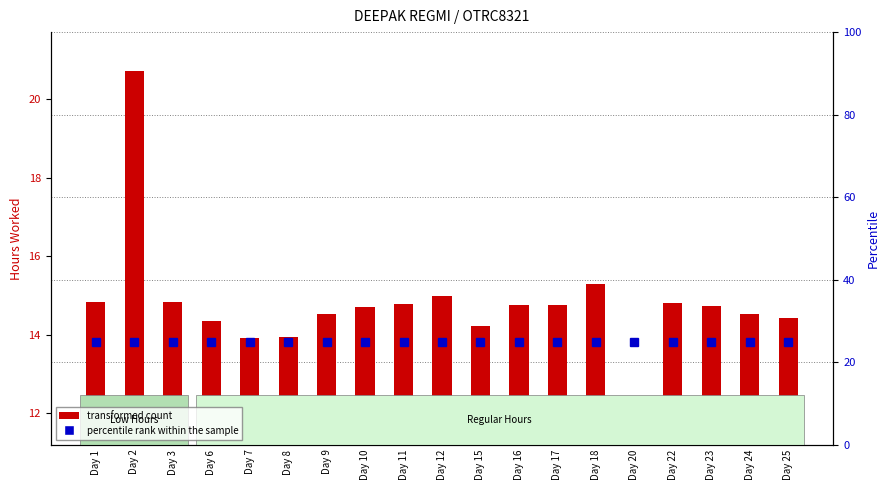

At which label does transformed count first exceed 14?

Day 1